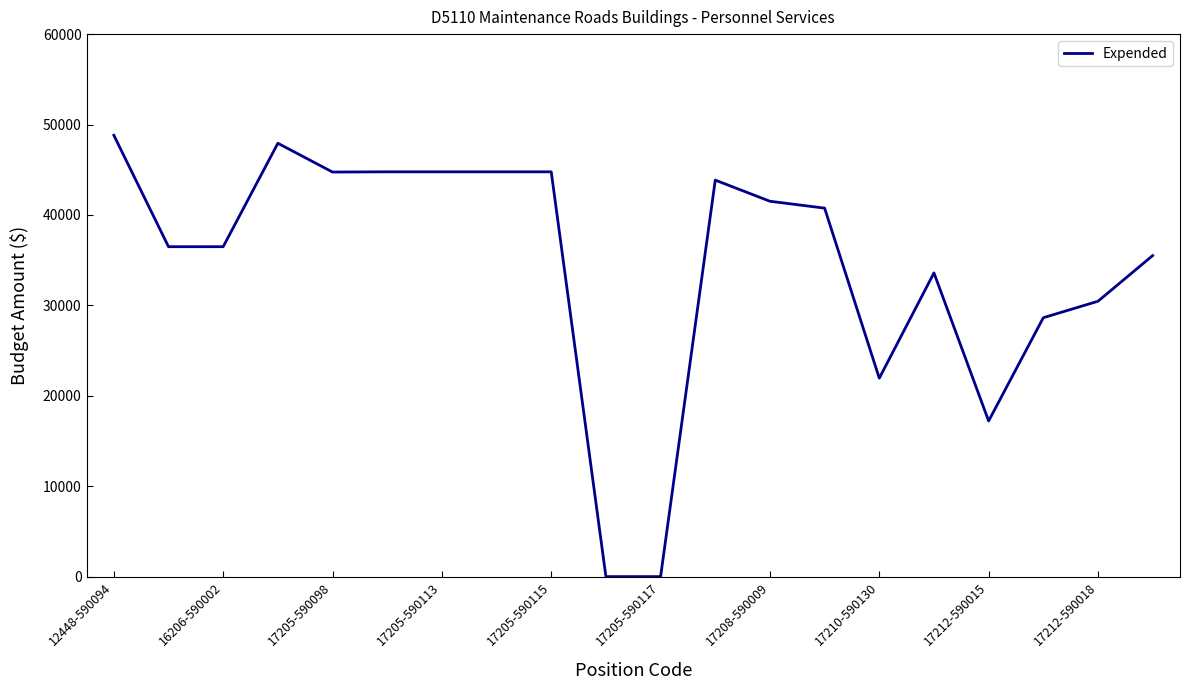

What is the difference between the maximum and minimum values?

48815.1